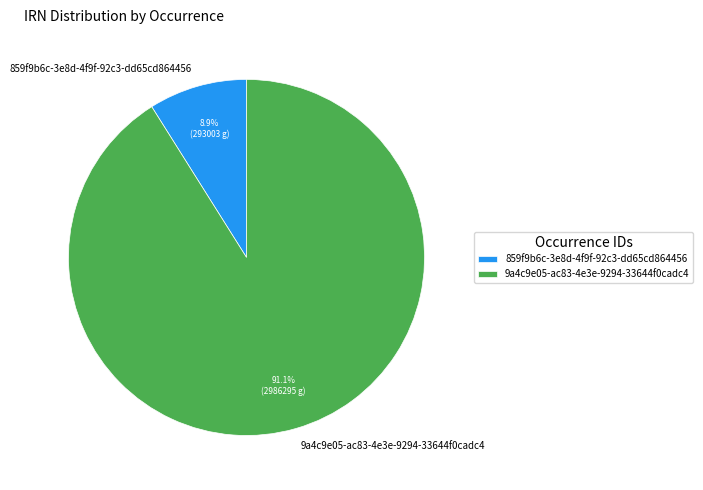

Which slice is the largest?

9a4c9e05-ac83-4e3e-9294-33644f0cadc4